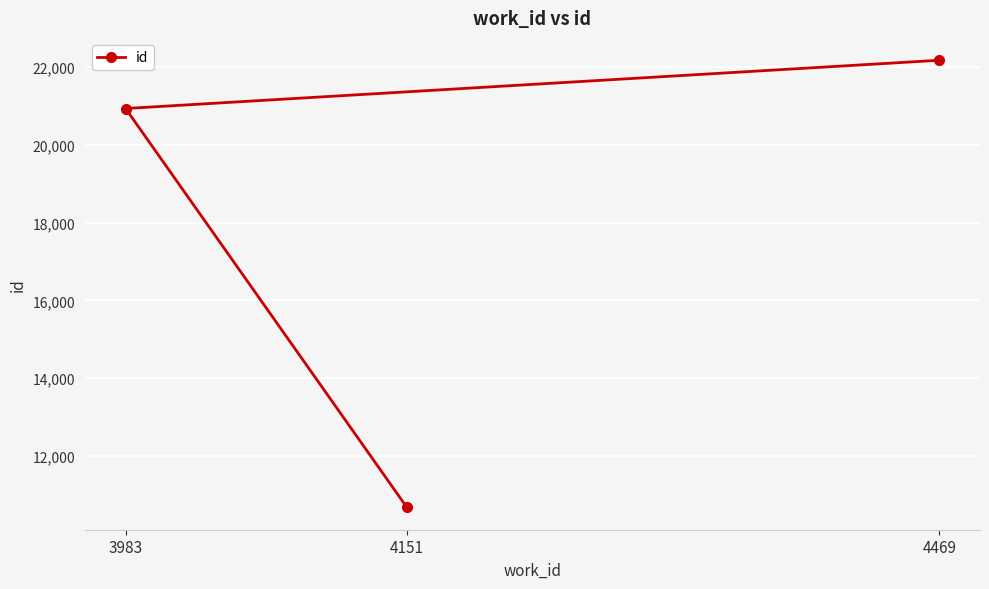

Which has a higher value, 4469 or 4151?

4469